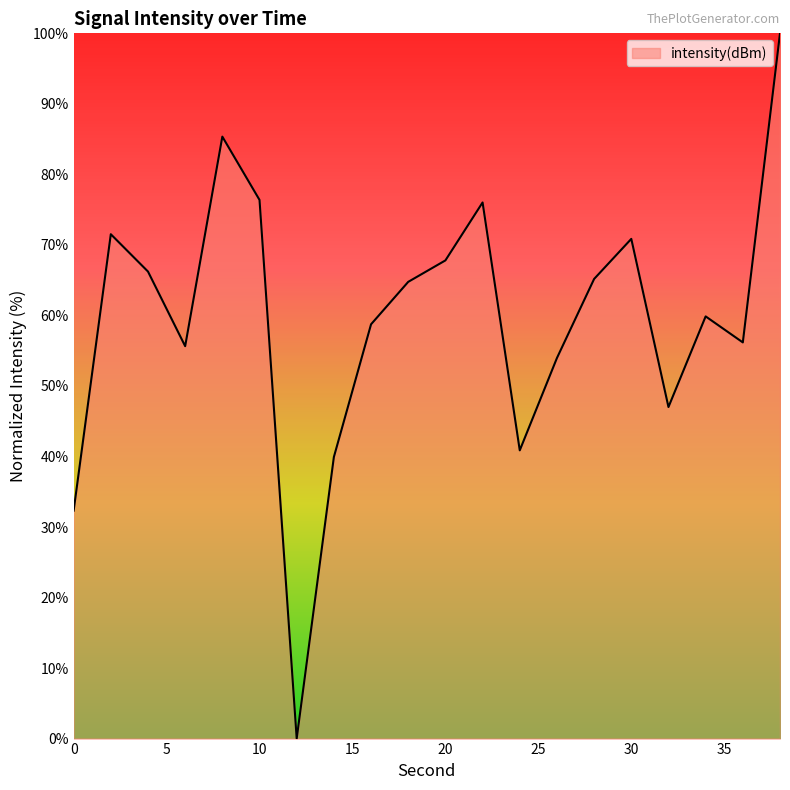

What is the difference between the maximum and minimum values?

100.0